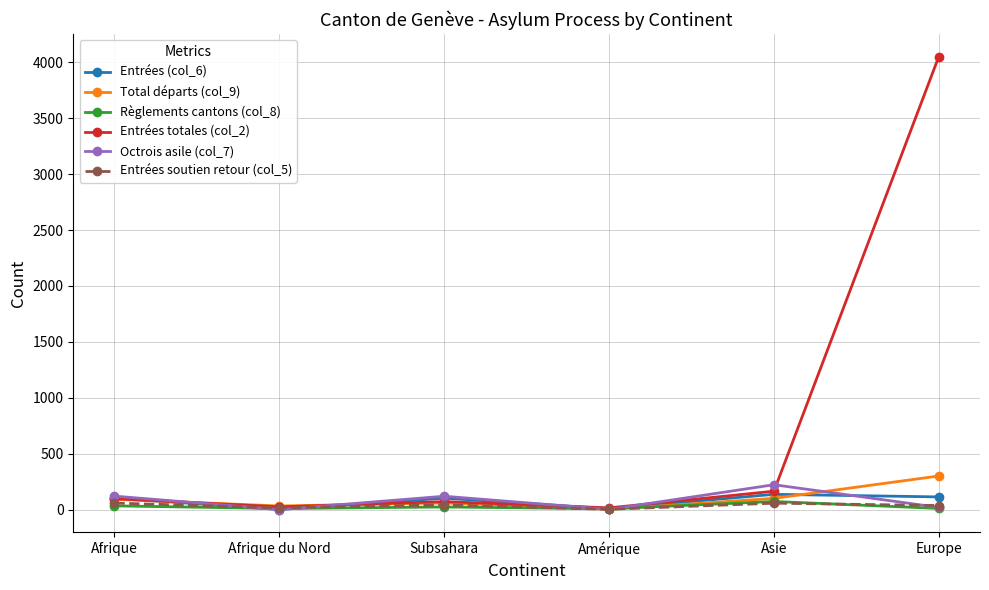

Does the chart display data point markers on the line(s)?

Yes